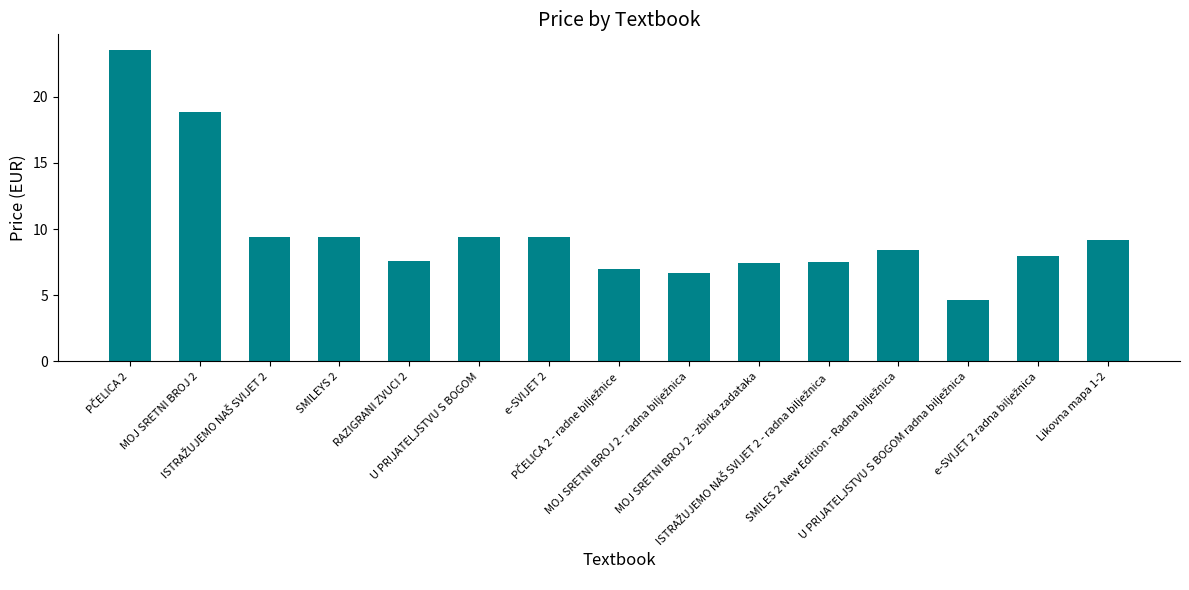

What is the value of the 2nd bar from the left?

18.8